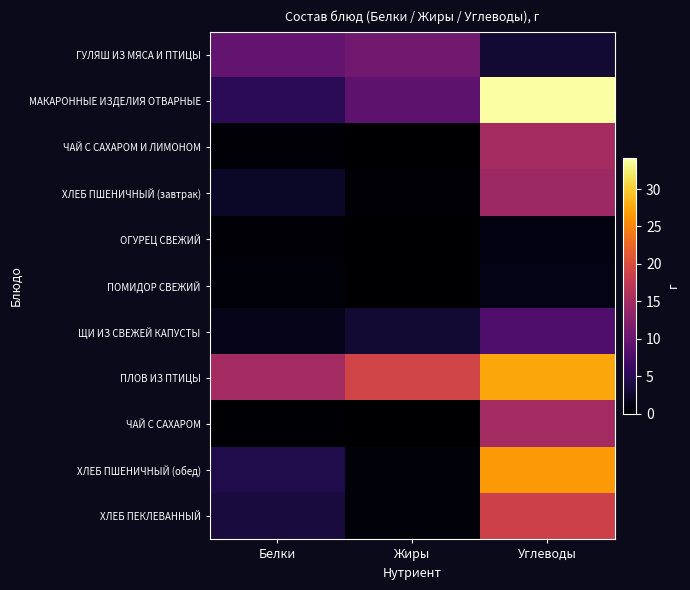

Between Жиры and Белки, which is larger?

Жиры